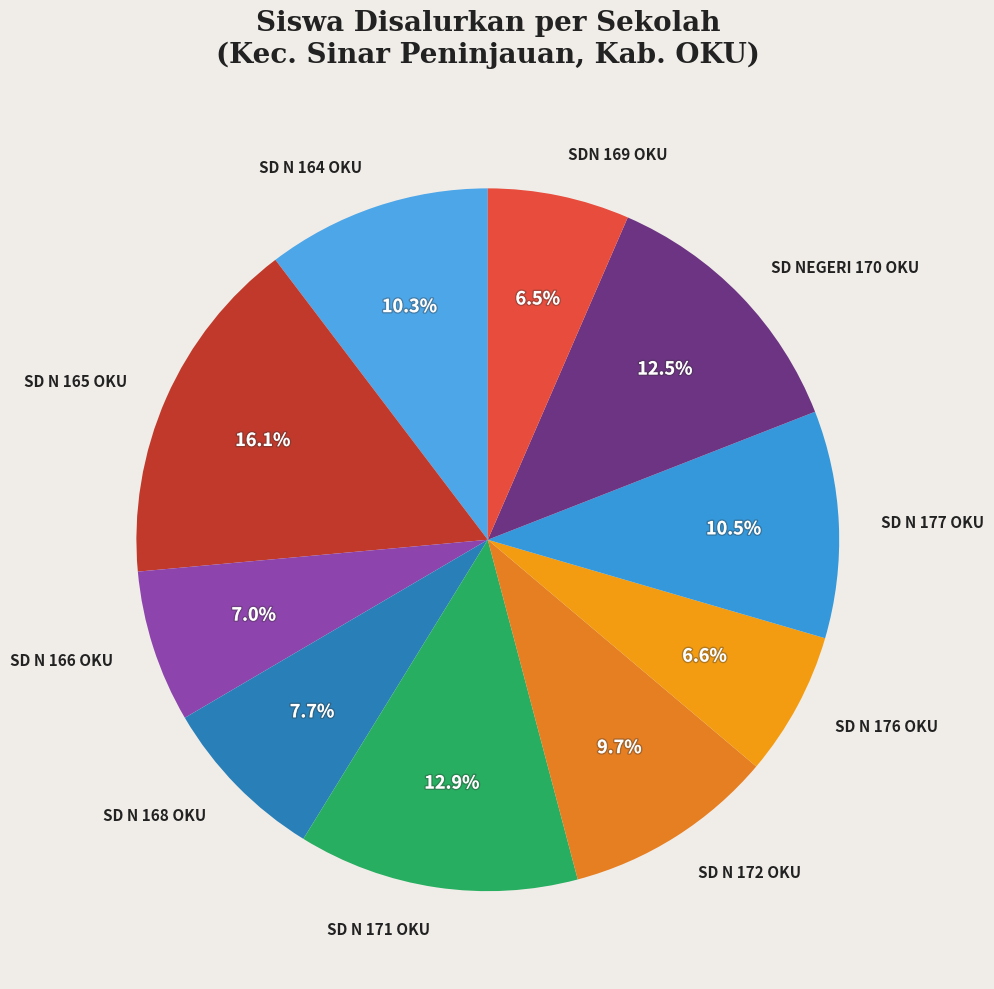

Is there any slice that represents more than half of the pie?

No